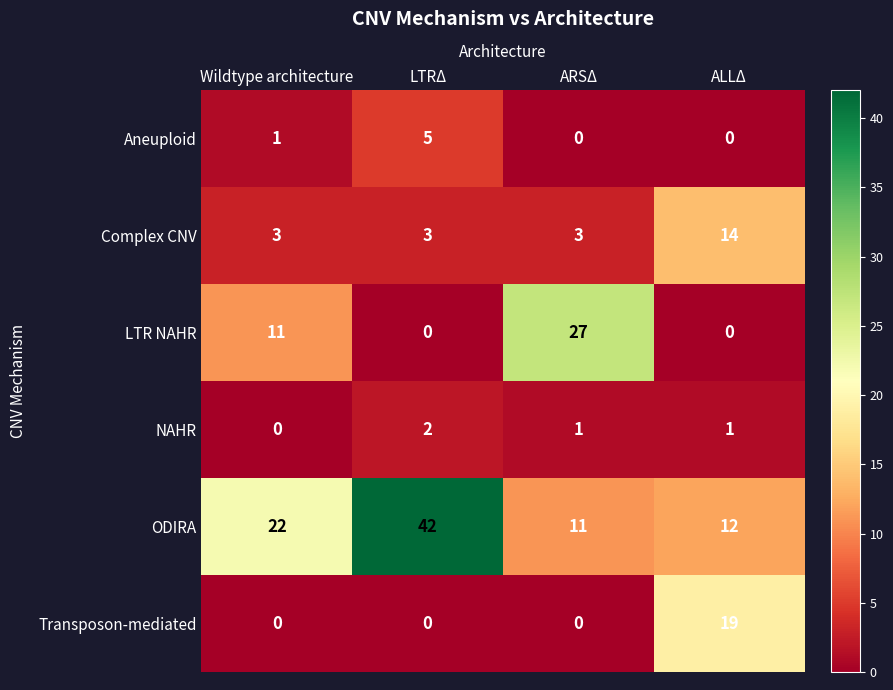

How many Complex CNV values are between 3 and 14?

4